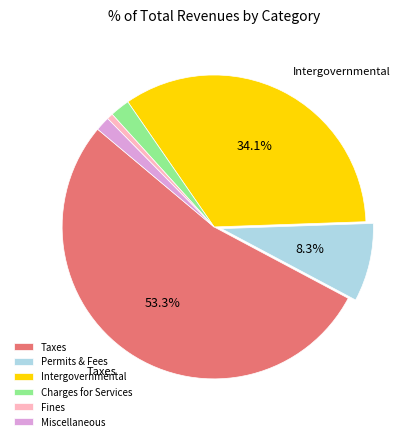

Combined, do Permits & Fees and Fines account for over 50%?

No